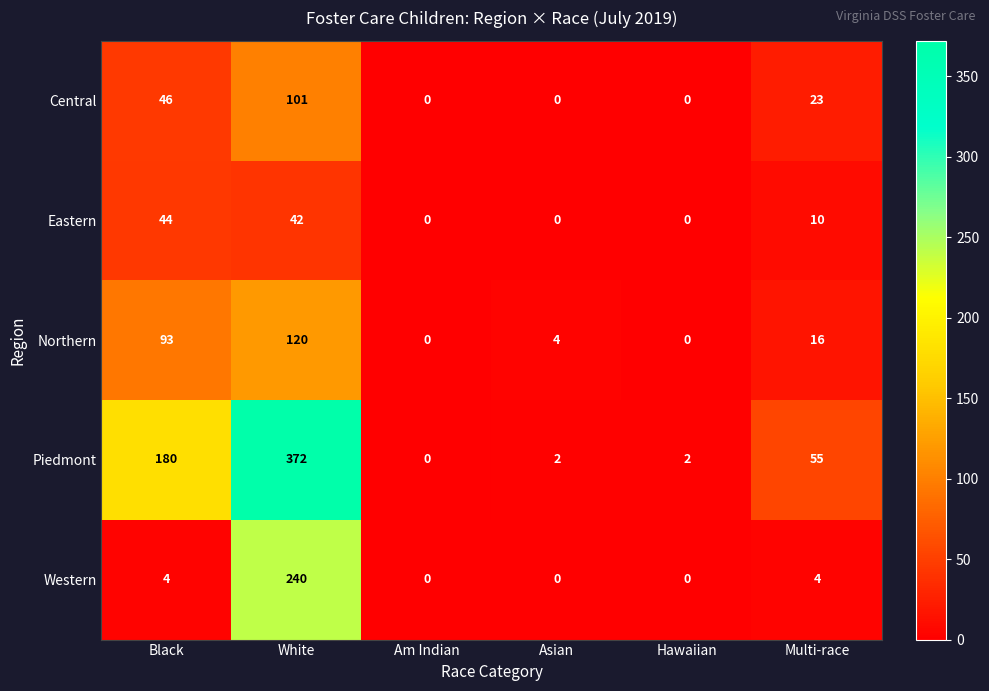

Which series has the largest total across all categories?

Piedmont